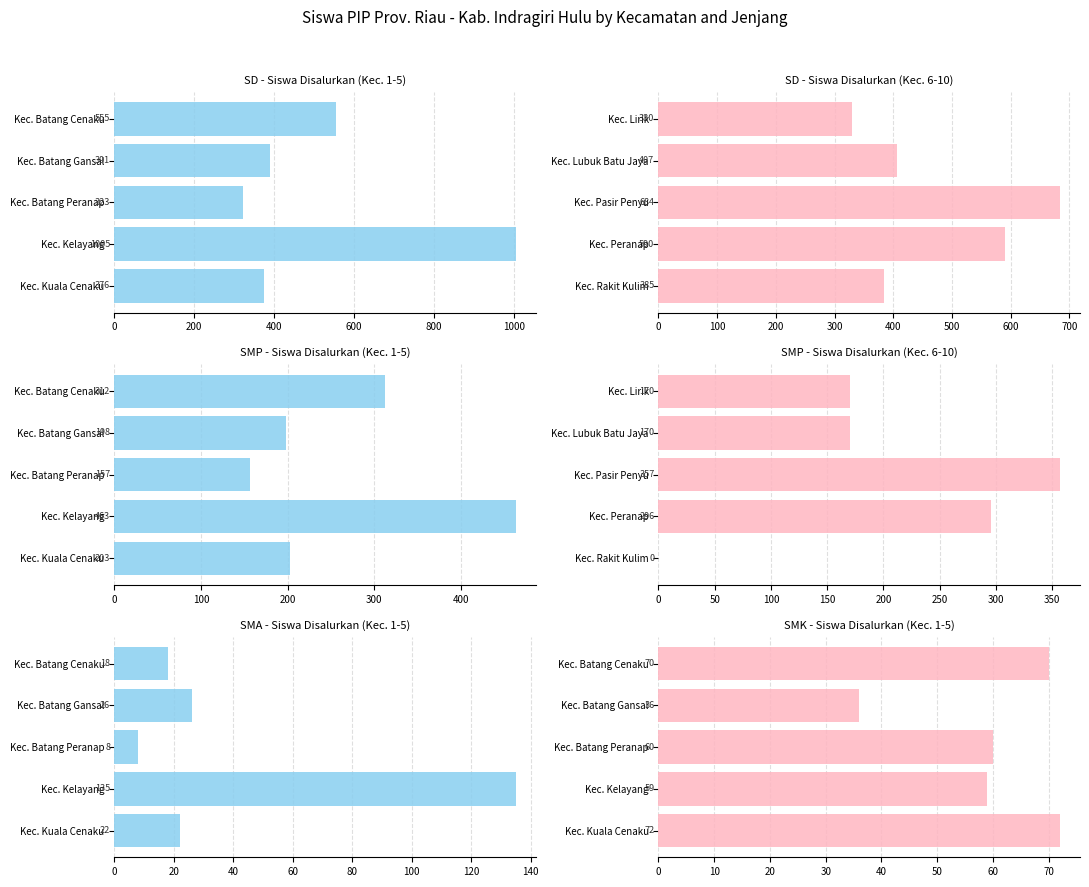

How many categories are shown in the chart?

5